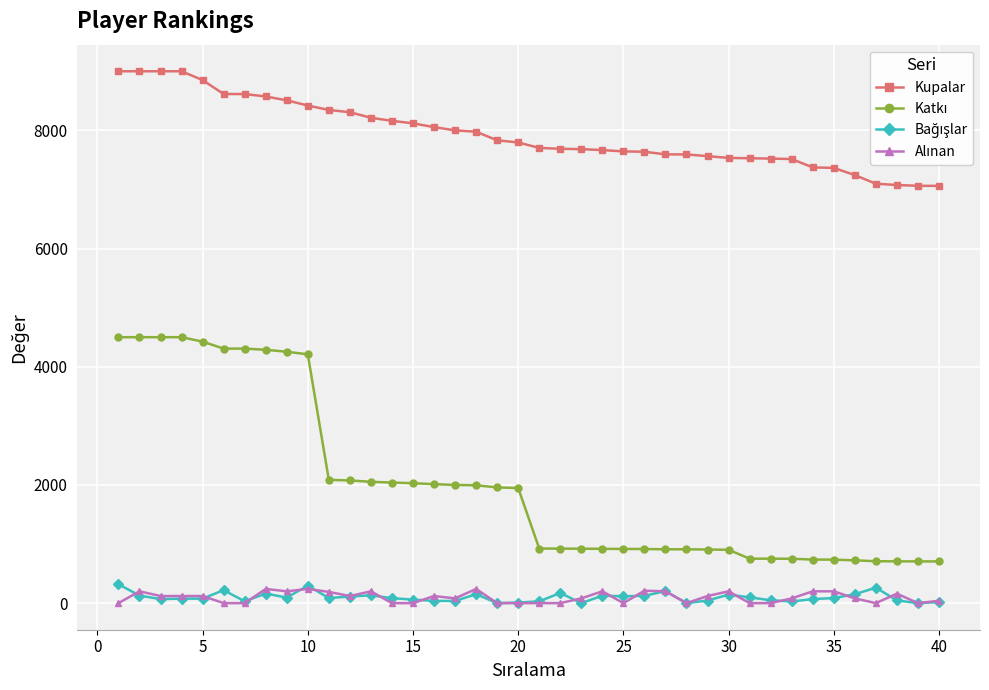

How many values in the Kupalar series are below 7795?

20